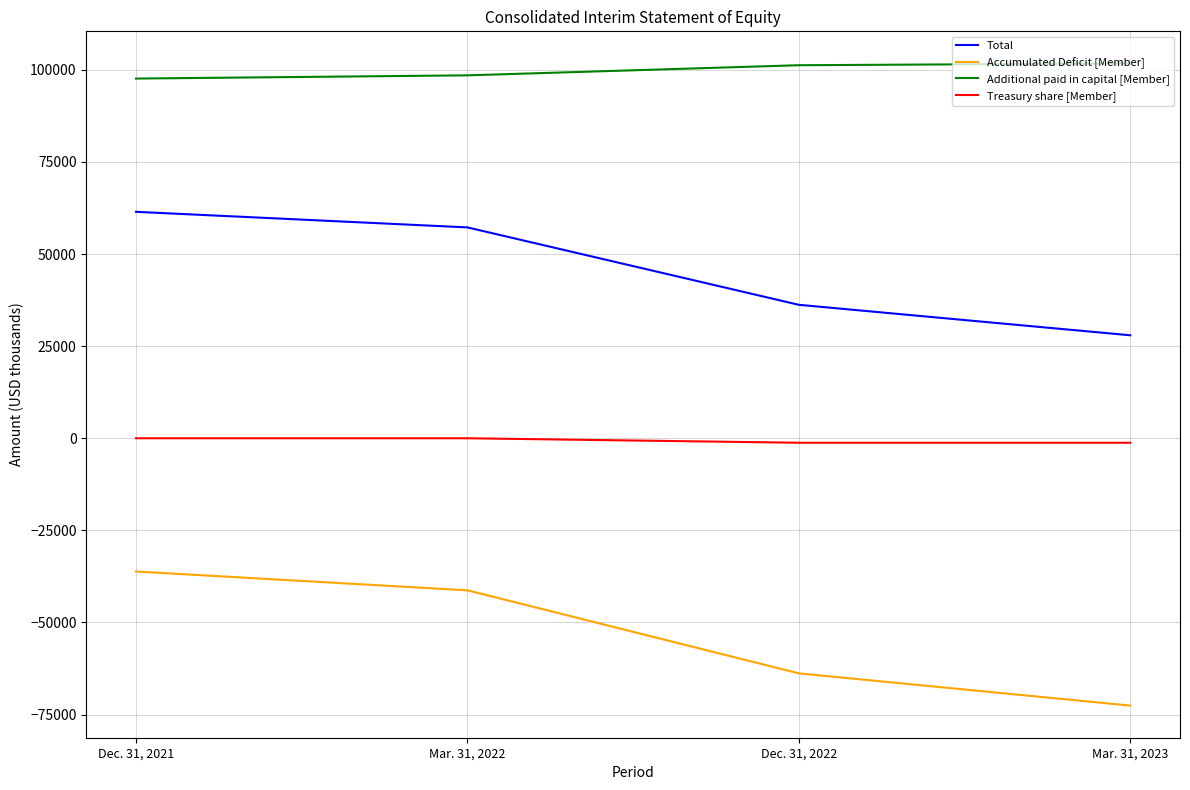

The value of Additional paid in capital [Member] at Mar. 31, 2023 is 67244. True or false?

False